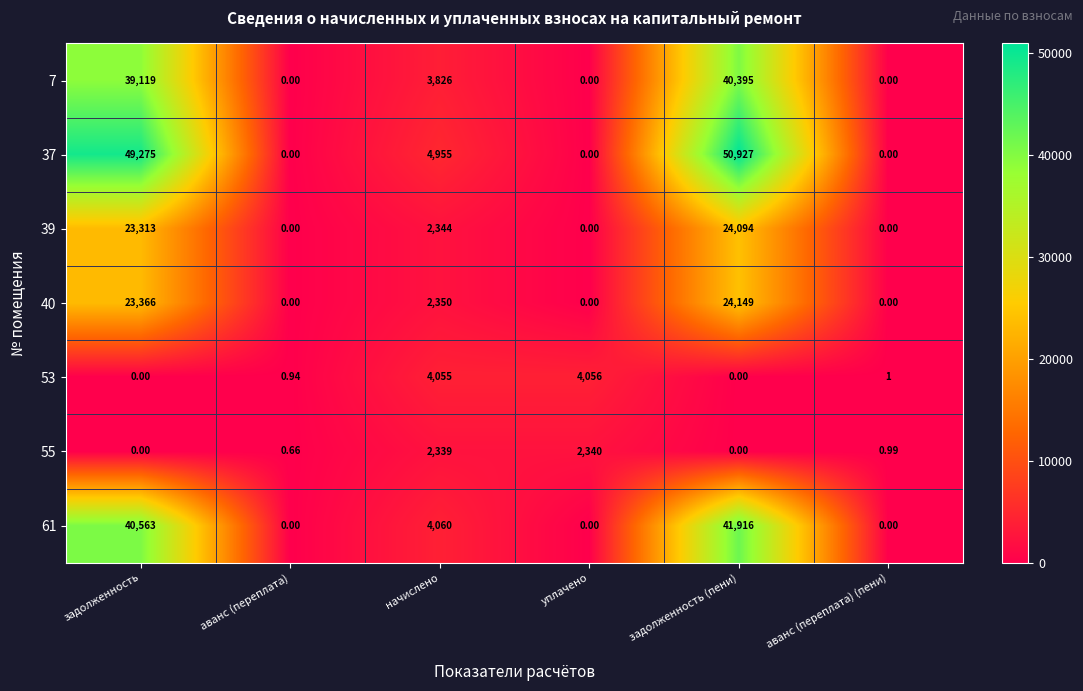

Count the number of data series in this chart.

7